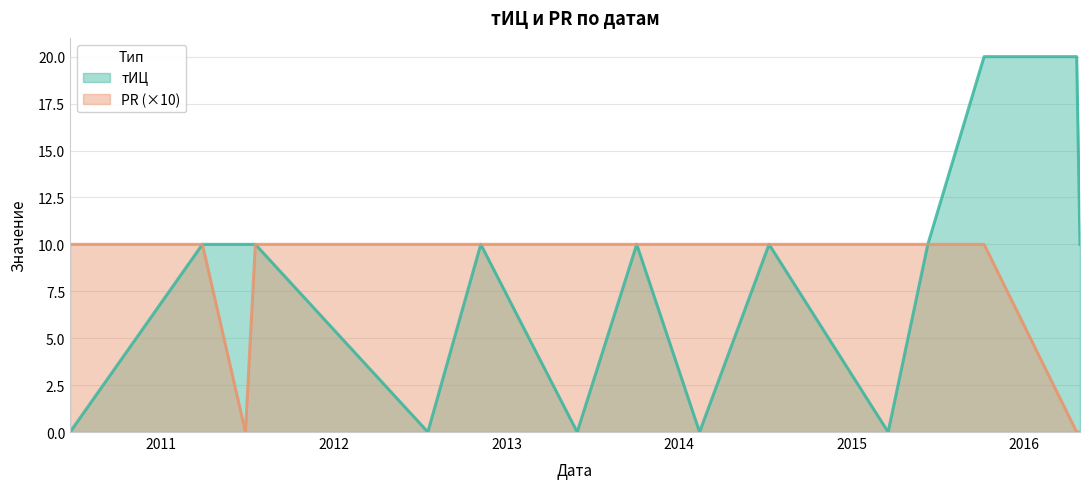

True or false: PR and тИЦ intersect in this chart.

False